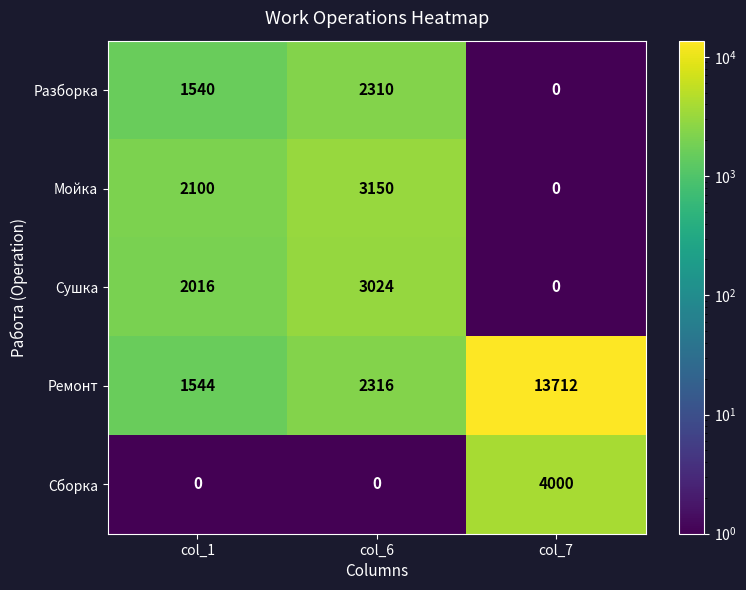

True or false: Сушка has a value of 2016 at col_1.

True